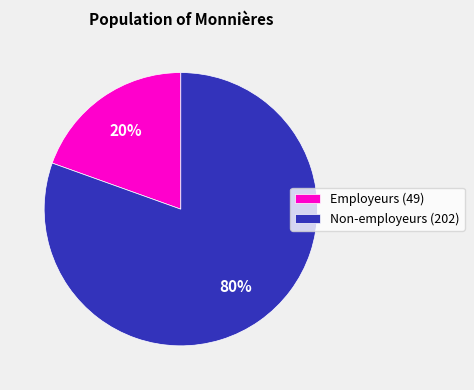

Between Non-employeurs (202) and Employeurs (49), which is larger?

Non-employeurs (202)